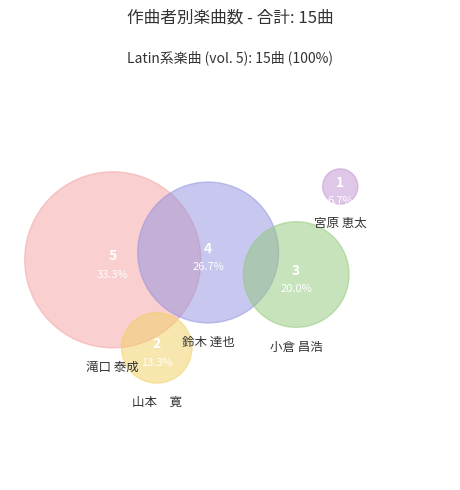

Which slice is the largest?

滝口 泰成